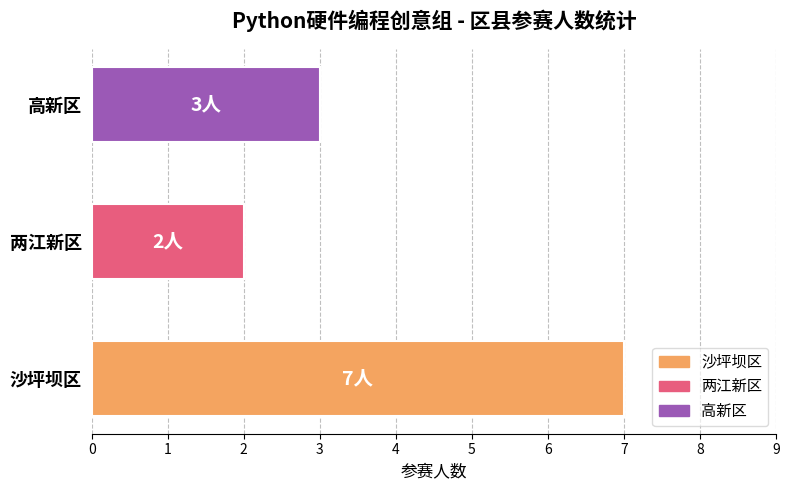

Count the values in the range 2 to 7.

3